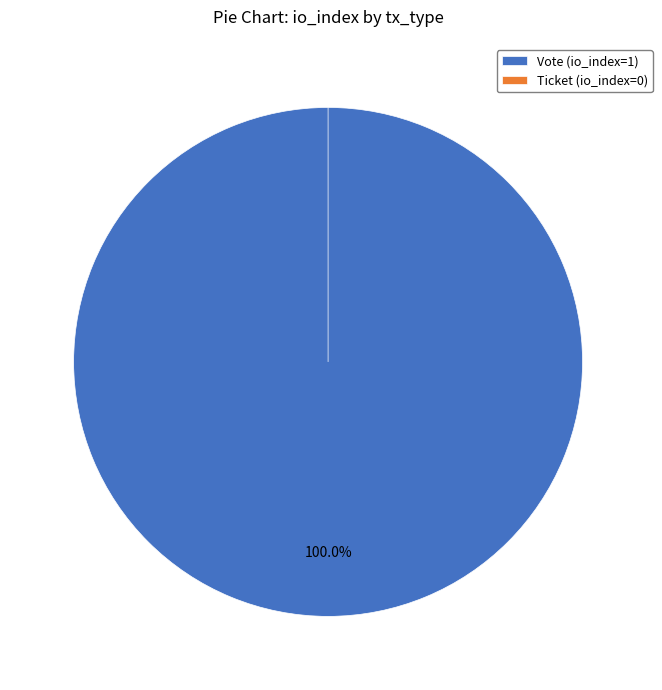

What percentage do Vote (io_index=1) and Ticket (io_index=0) together represent?

100.0%